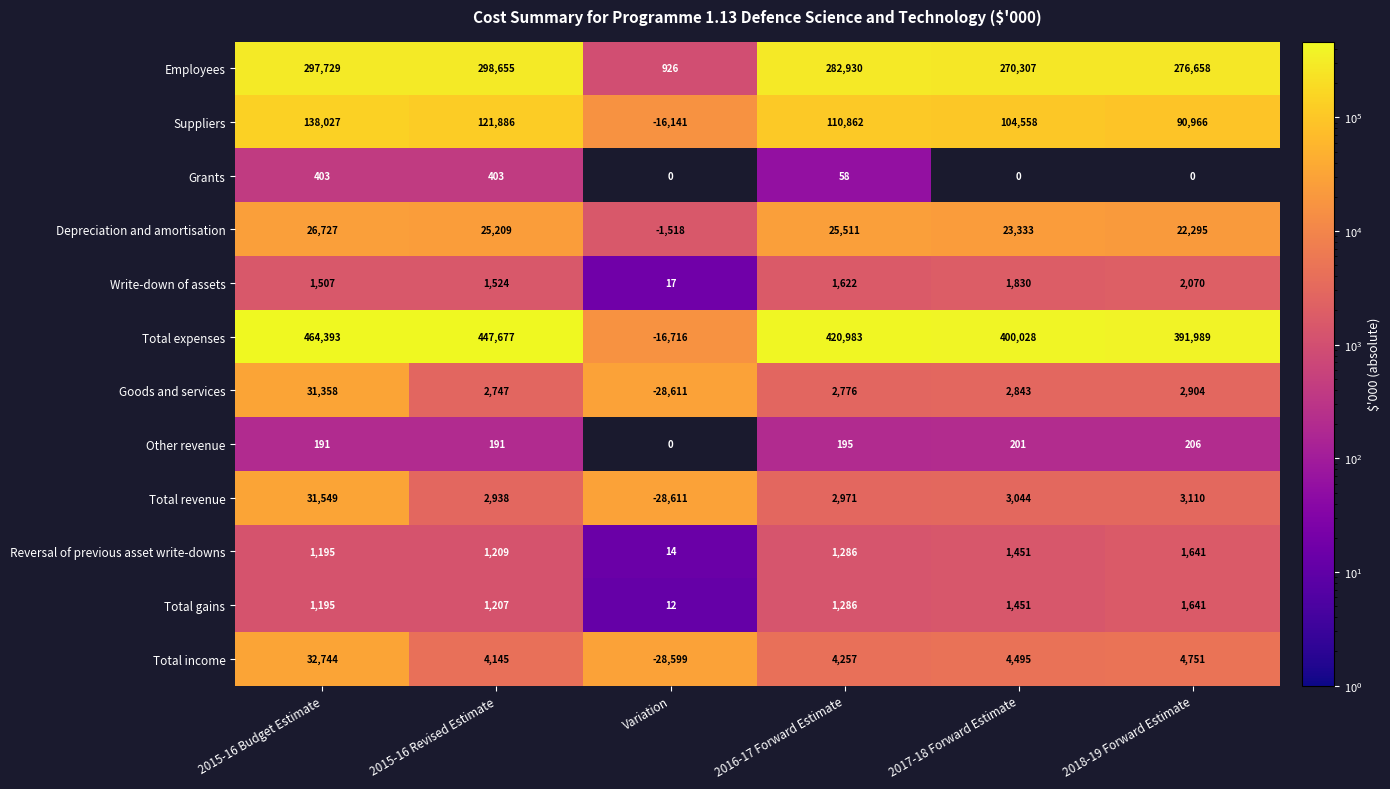

What is the difference between the Reversal of previous asset write-downs values at 2017-18 Forward Estimate and 2016-17 Forward Estimate?

165